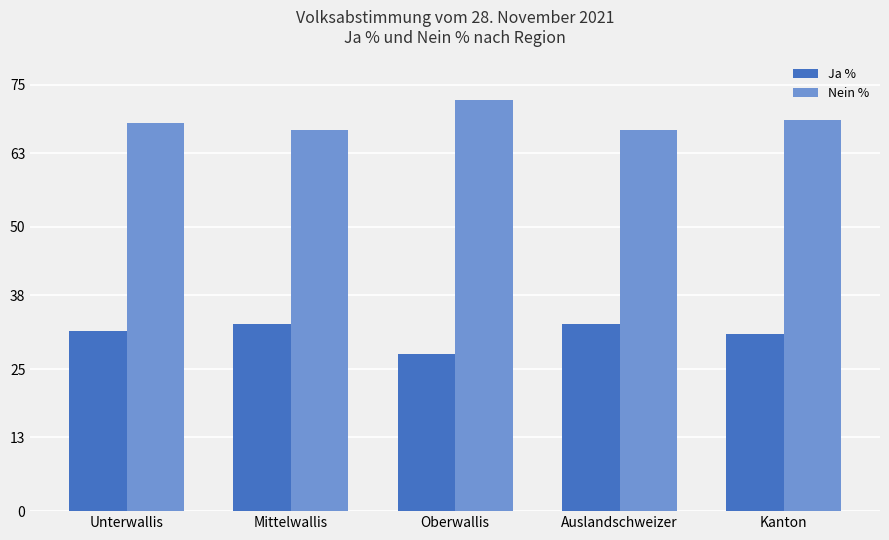

Is it true that Nein % equals 67.1 at Mittelwallis?

True